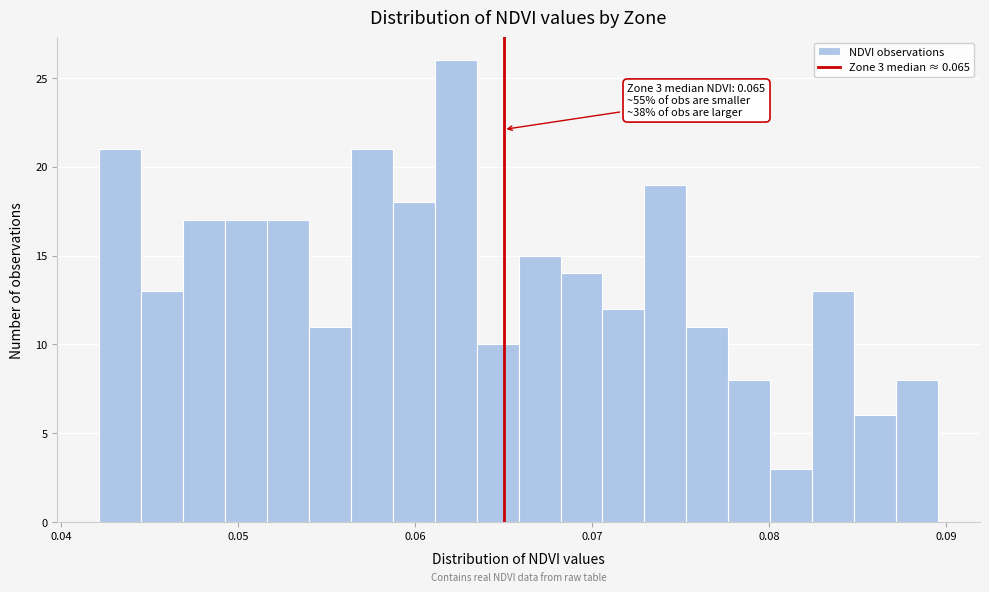

Around what value on the x-axis is the tallest bar? Give the approximate position of its centre, as read against the axis.

0.062